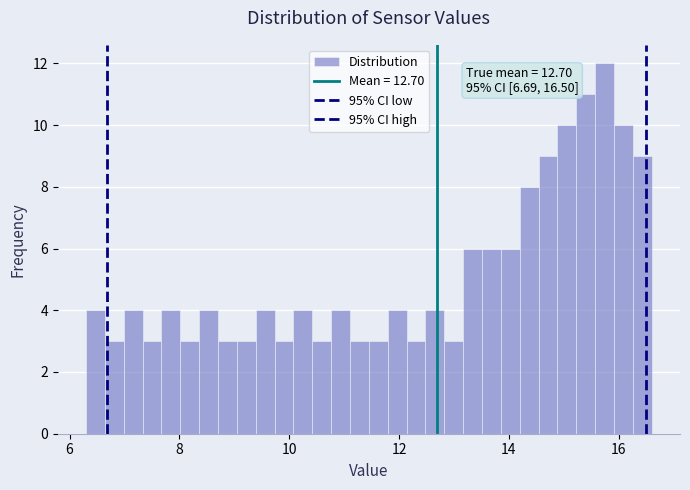

Around what value on the x-axis is the tallest bar? Give the approximate position of its centre, as read against the axis.

15.8